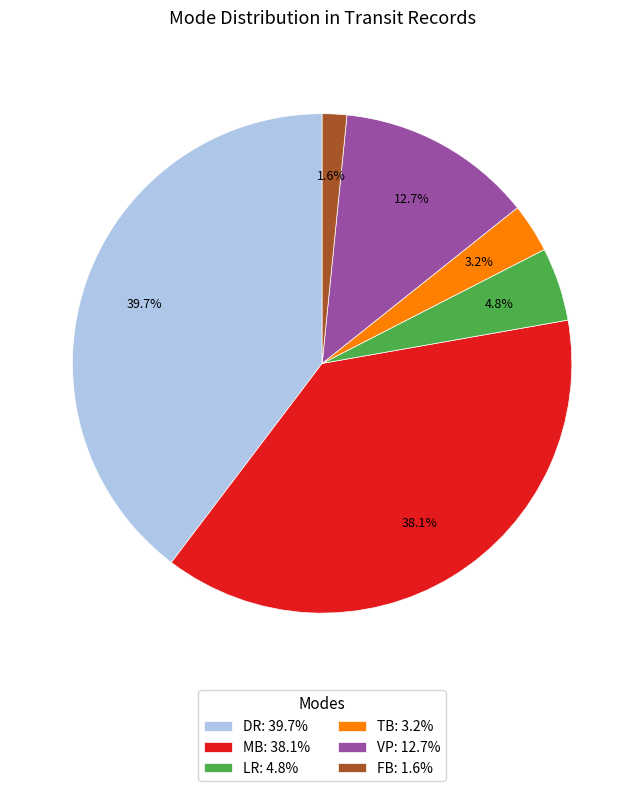

Which category has the smallest portion of the pie?

FB